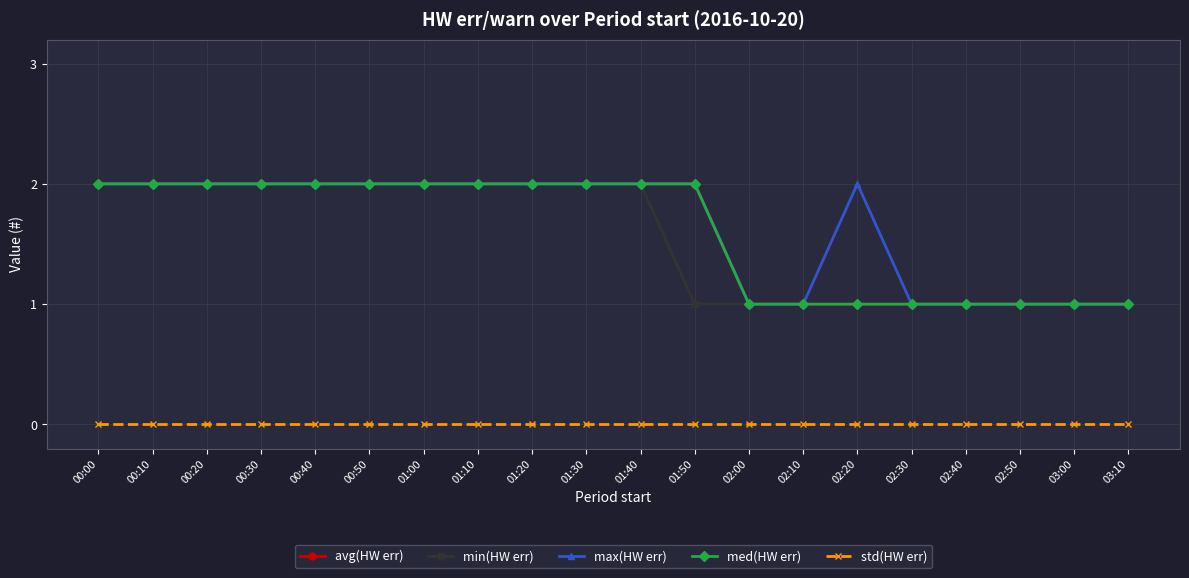

What position from the right is 00:30?

17